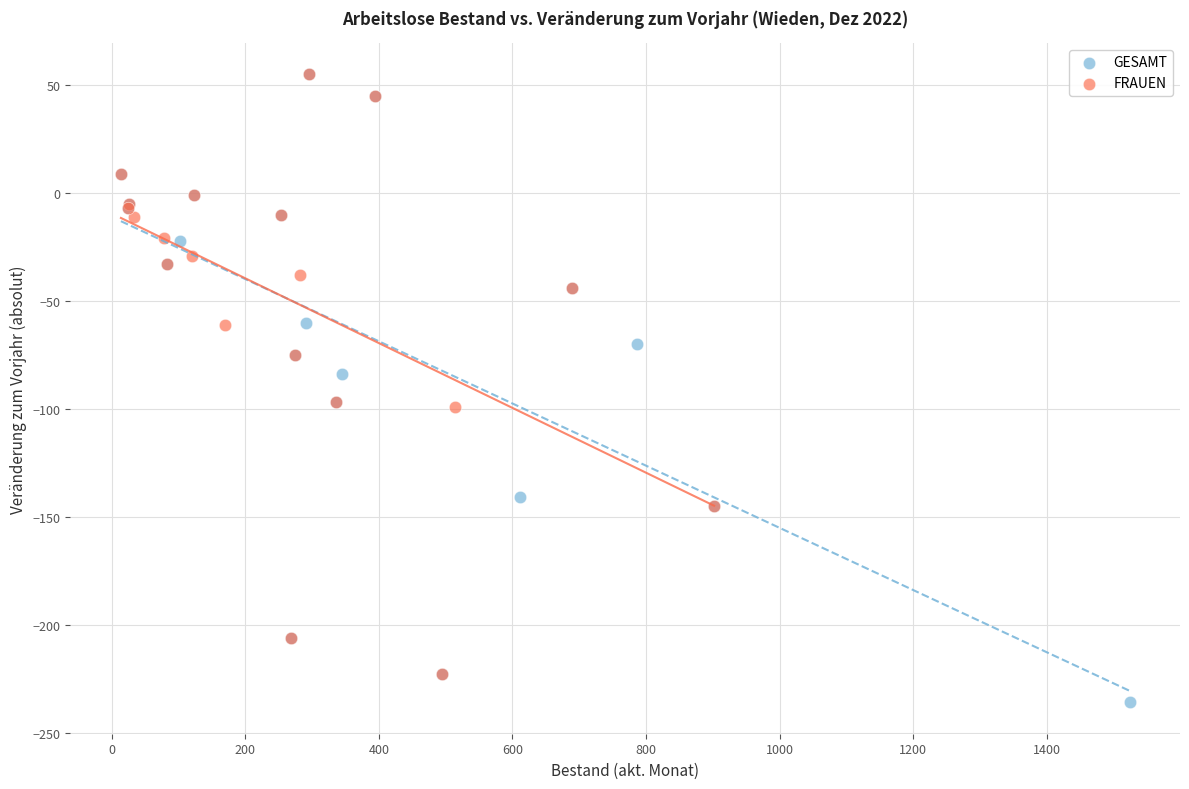

Which series has the widest spread of Y values?

GESAMT